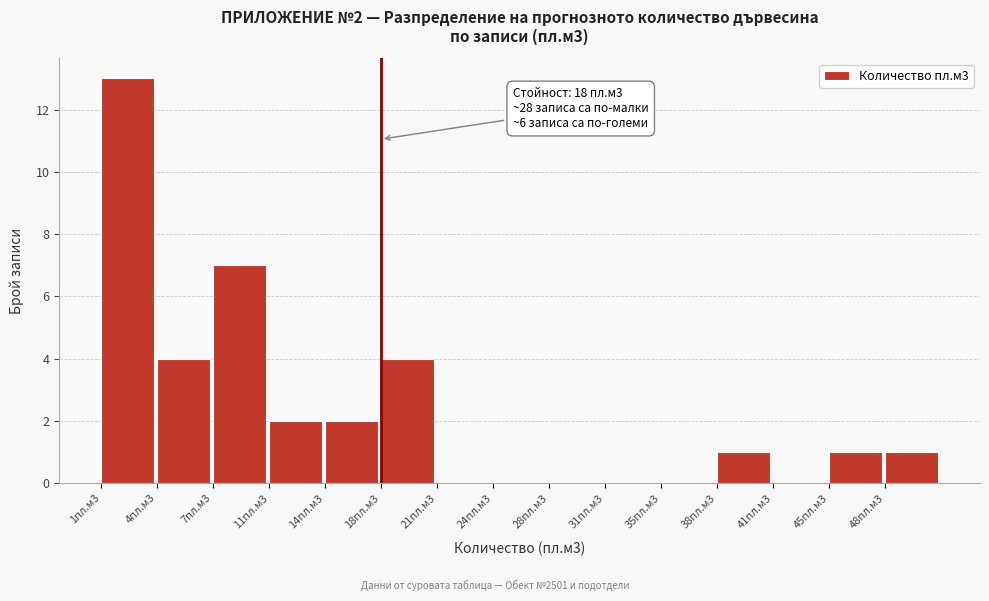

Reading left to right, extract all data points from this chart.

1пл.м3=13	4пл.м3=4	7пл.м3=7	11пл.м3=2	14пл.м3=2	18пл.м3=4	21пл.м3=0	24пл.м3=0	28пл.м3=0	31пл.м3=0	35пл.м3=0	38пл.м3=1	41пл.м3=0	45пл.м3=1	48пл.м3=1